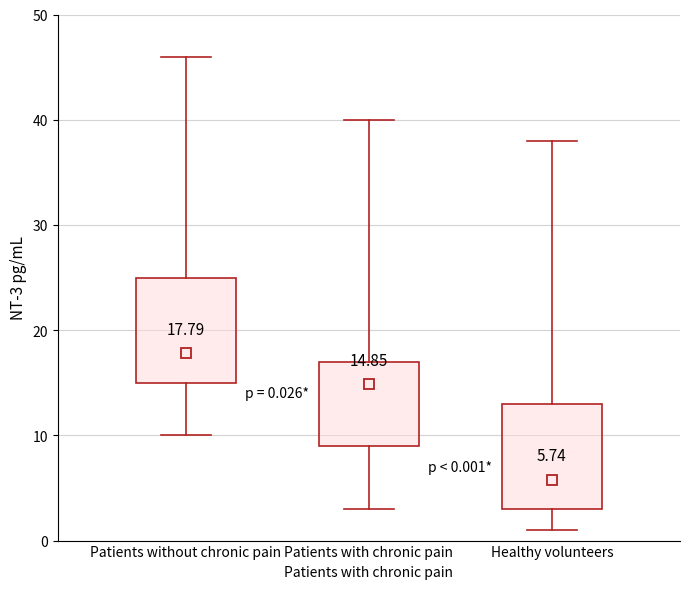

Which box has the highest median line?

Patients without chronic pain